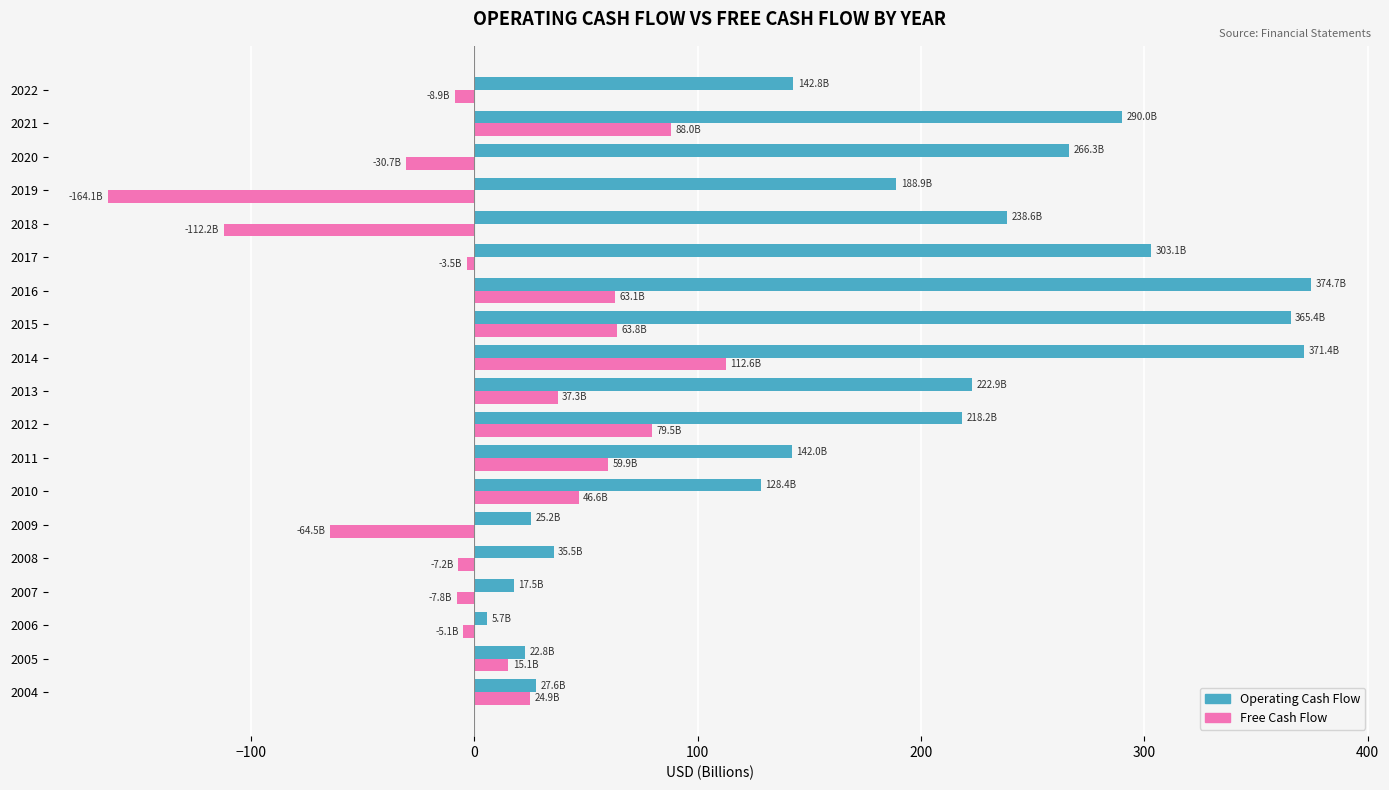

How many series are shown in this chart?

2